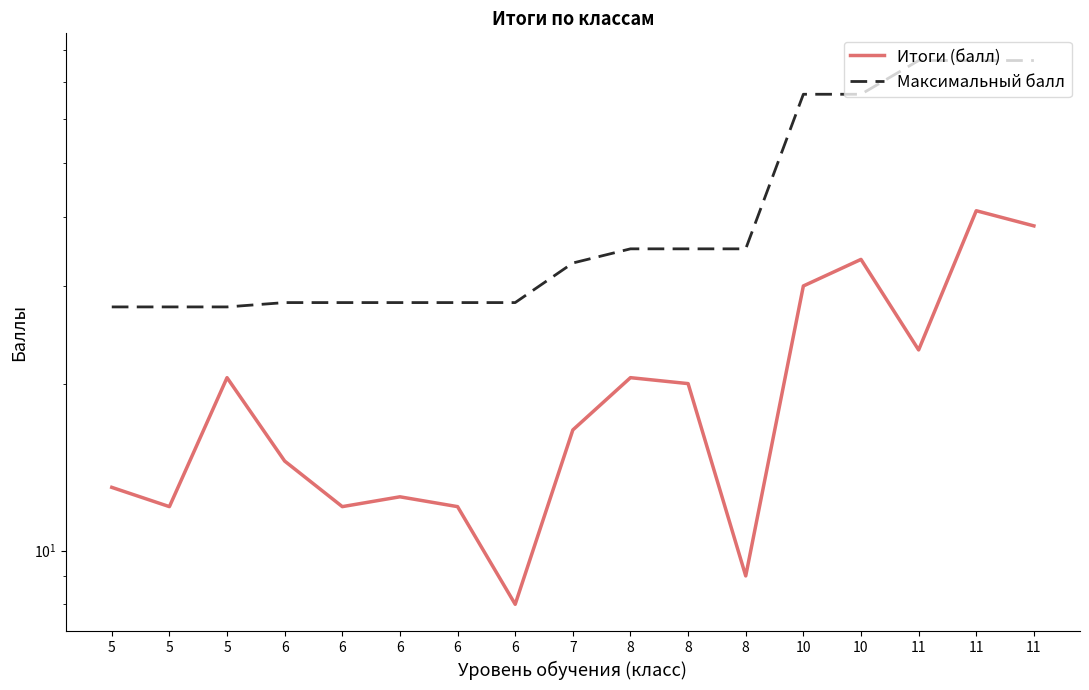

Does the chart display data point markers on the line(s)?

No